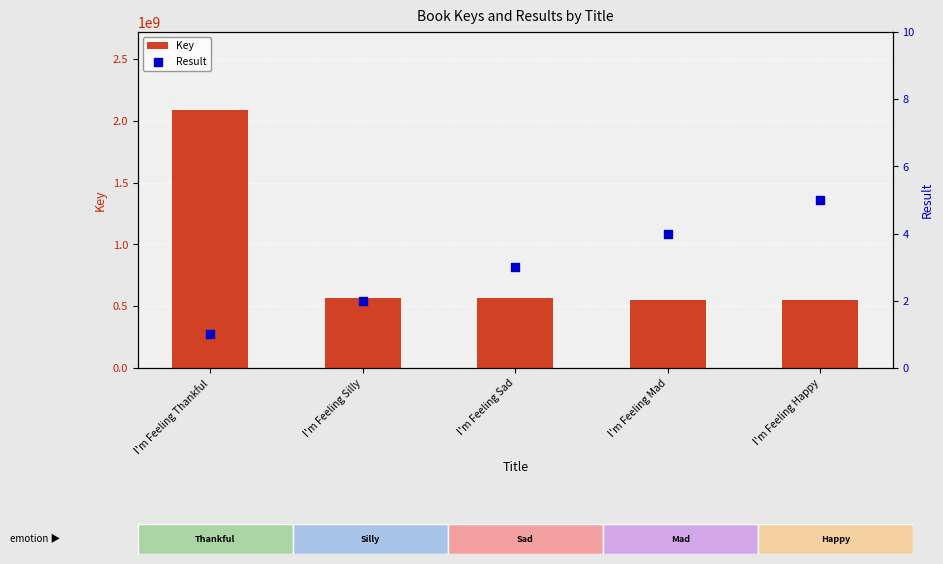

At which category is the sum across all series the highest?

I'm Feeling Thankful